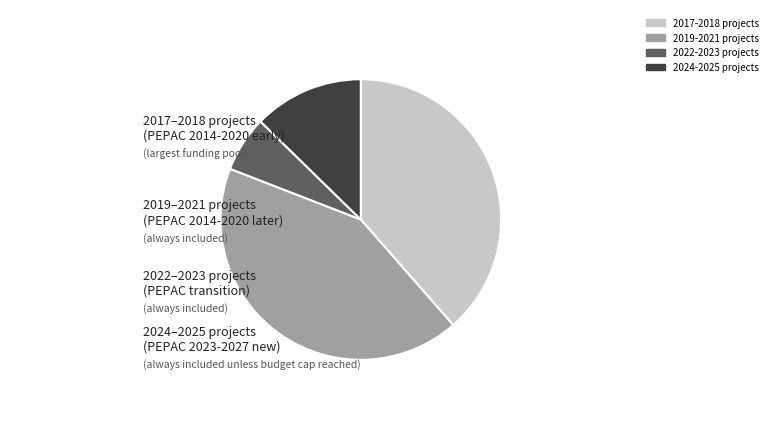

Approximately how many times larger is the value at 2019-2021 projects compared to 2017-2018 projects?

1.1